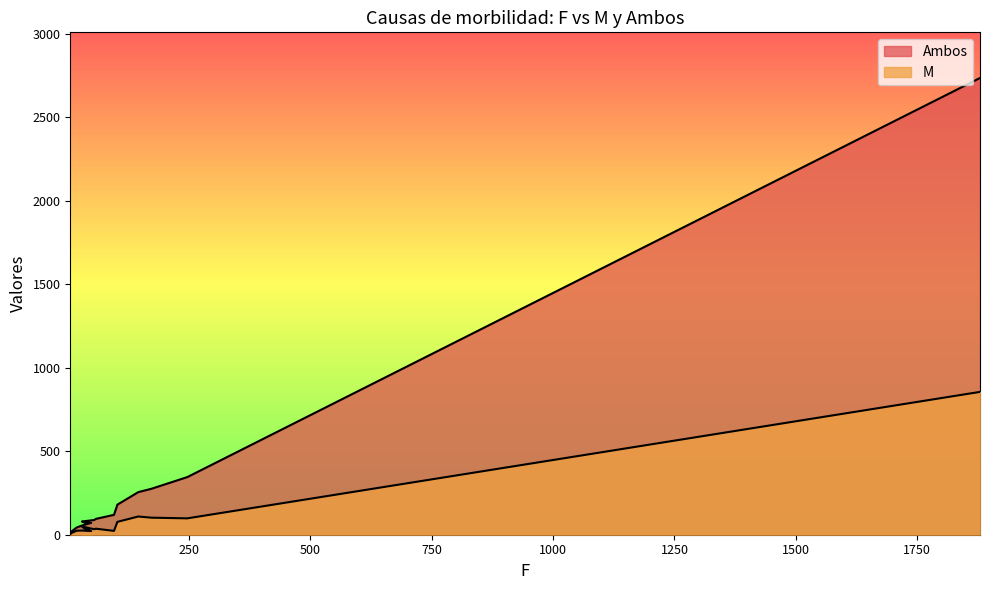

Reading left to right, list all the values displayed in this chart.

M: 855	98	102	109	77	23	36	33	35	49	38	22	25	24	7	5
Ambos: 2734	345	275	255	180	119	95	88	87	79	73	71	55	43	13	11